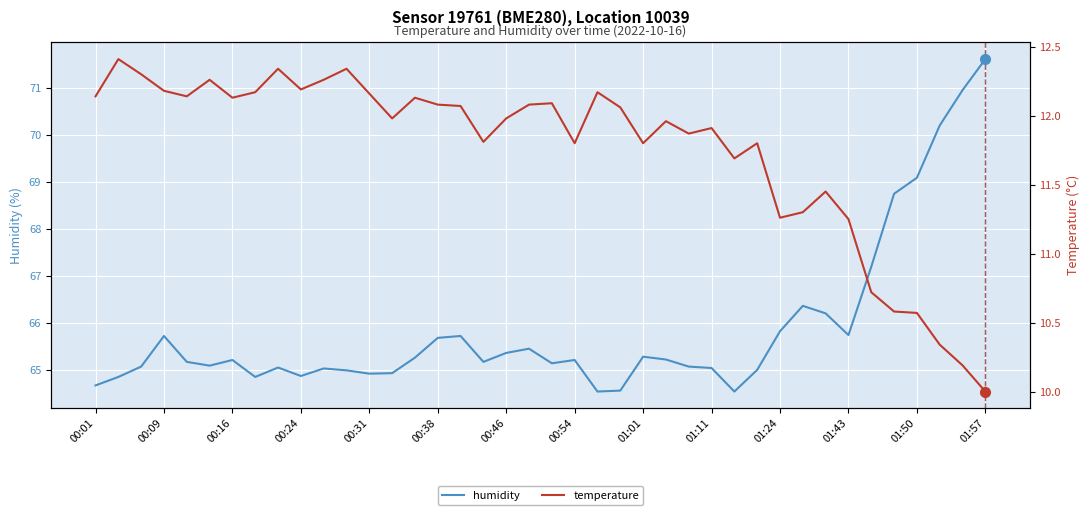

The value of humidity at 01:57 is 71.6. True or false?

True